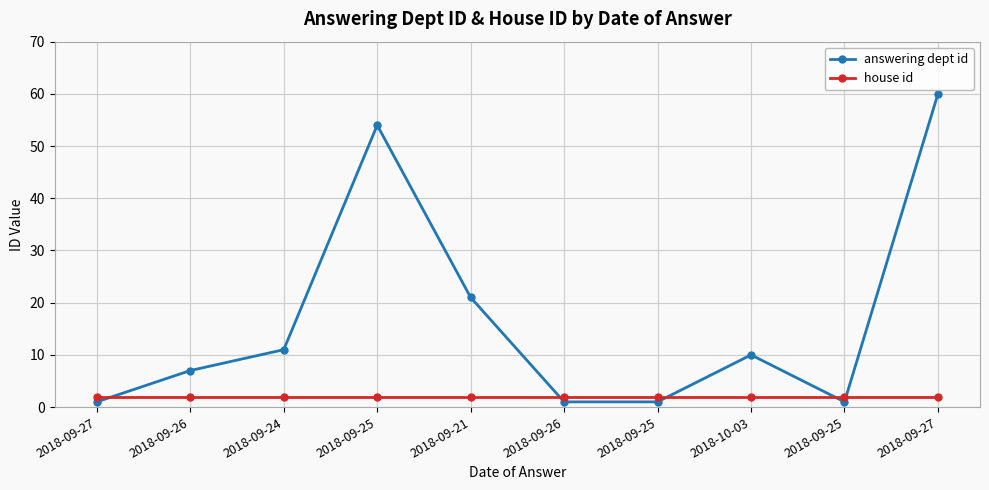

What are all the series names shown in the legend?

answering dept id, house id